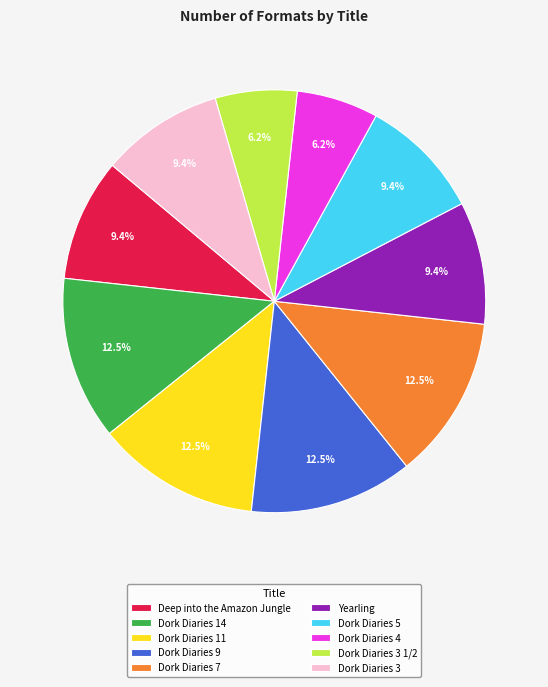

How much of the chart is everything except Yearling?

90.6%